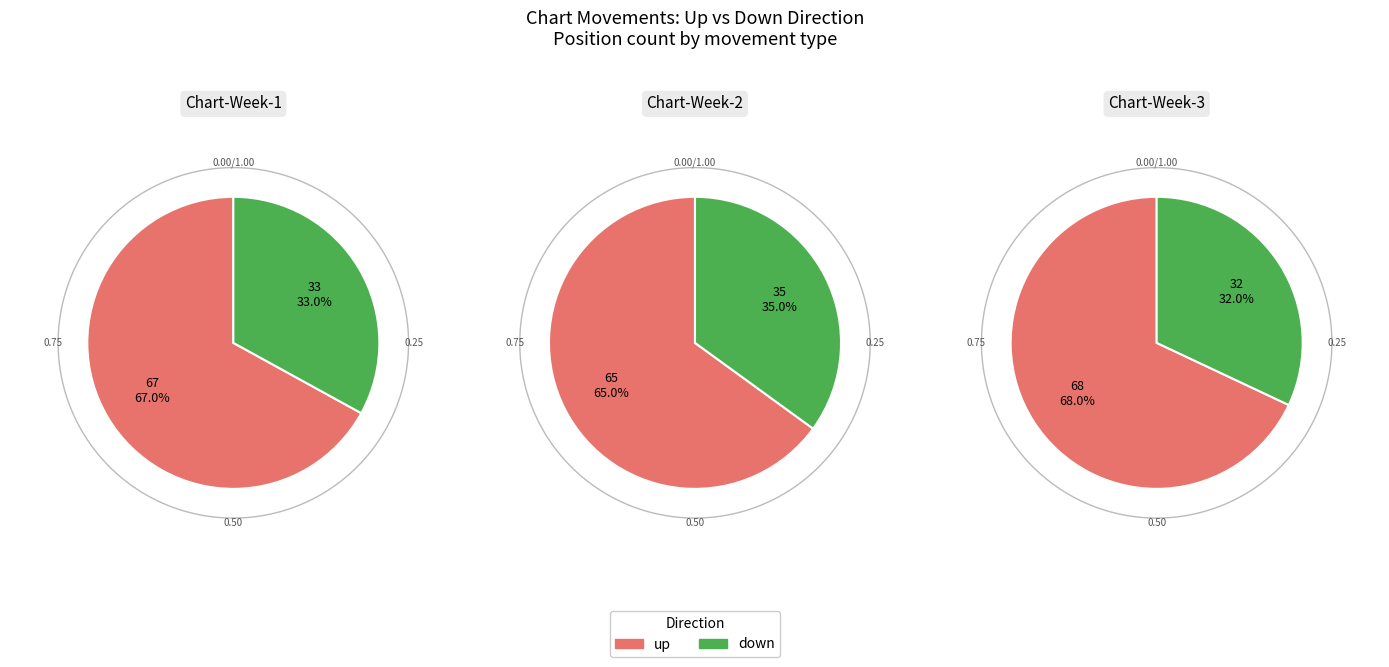

How many segments does this pie chart have?

2